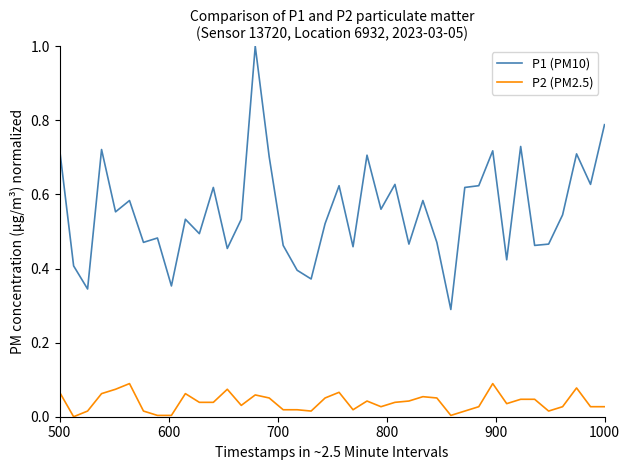

True or false: P2 (PM2.5) and P1 (PM10) cross at least once.

False